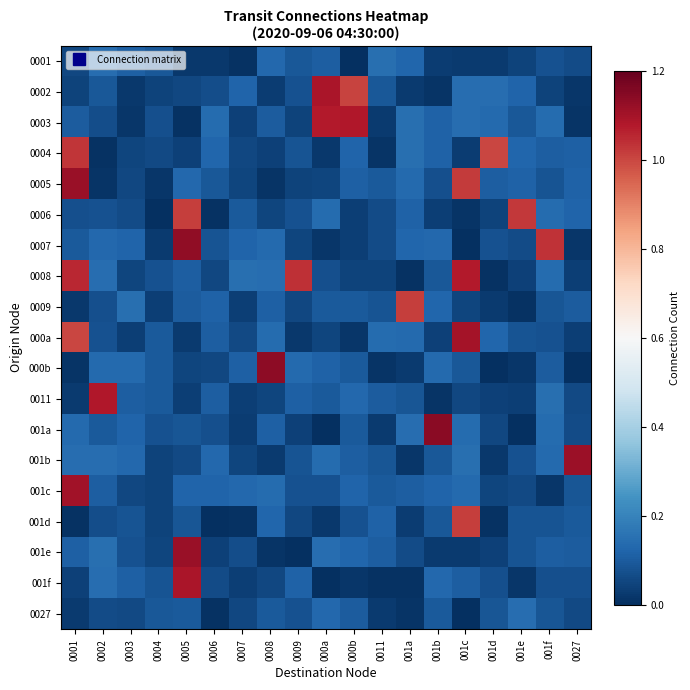

At how many categories does at least one series exceed 0?

19